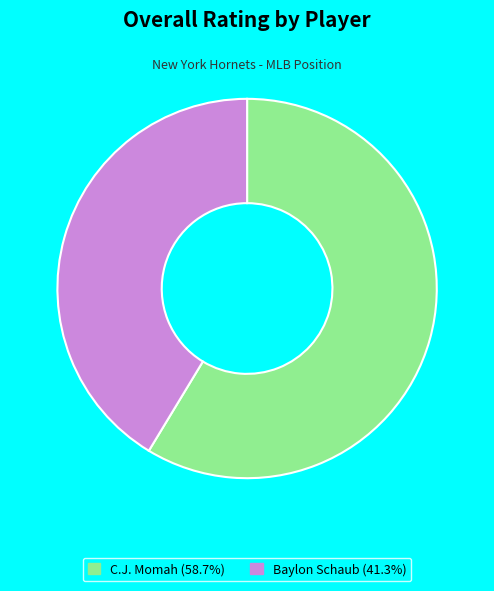

Combined, do Baylon Schaub (41.3%) and C.J. Momah (58.7%) account for over 50%?

Yes